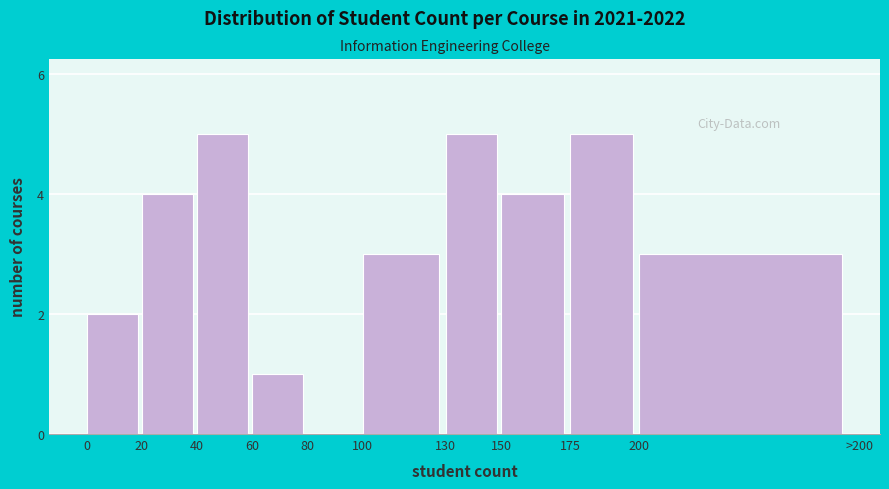

Reading left to right, what are all the values shown in this chart?

0=2	20=4	40=5	60=1	80=0	100=3	130=5	150=4	175=5	200=3